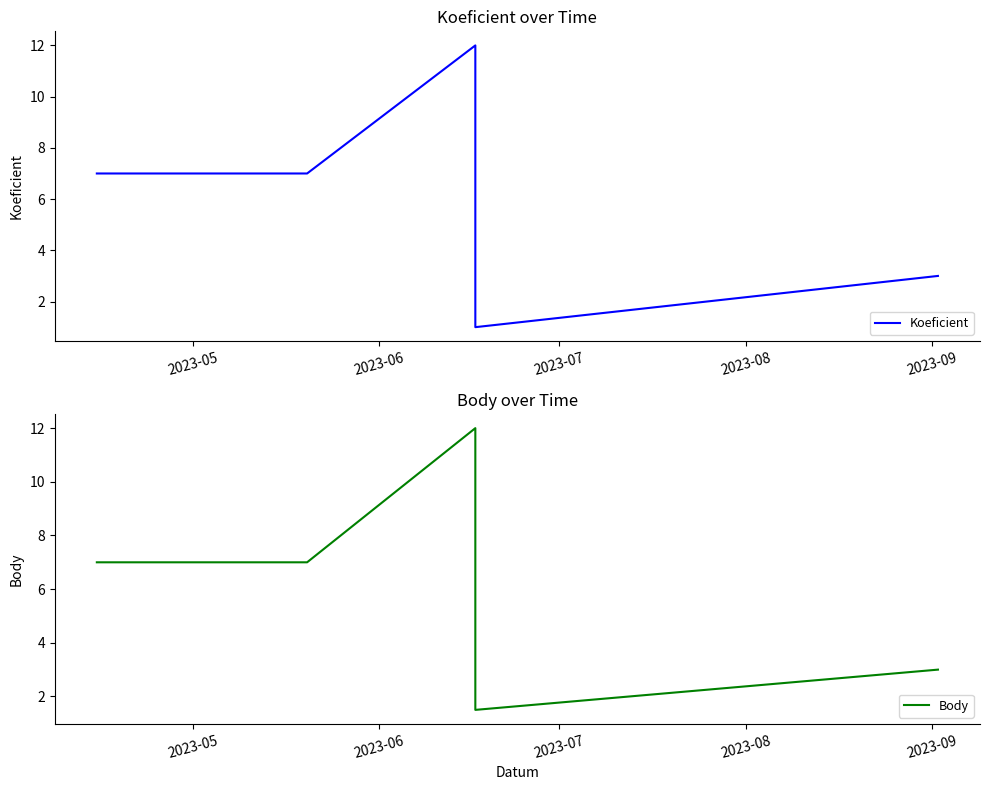

True or false: Body and Koeficient cross at least once.

False